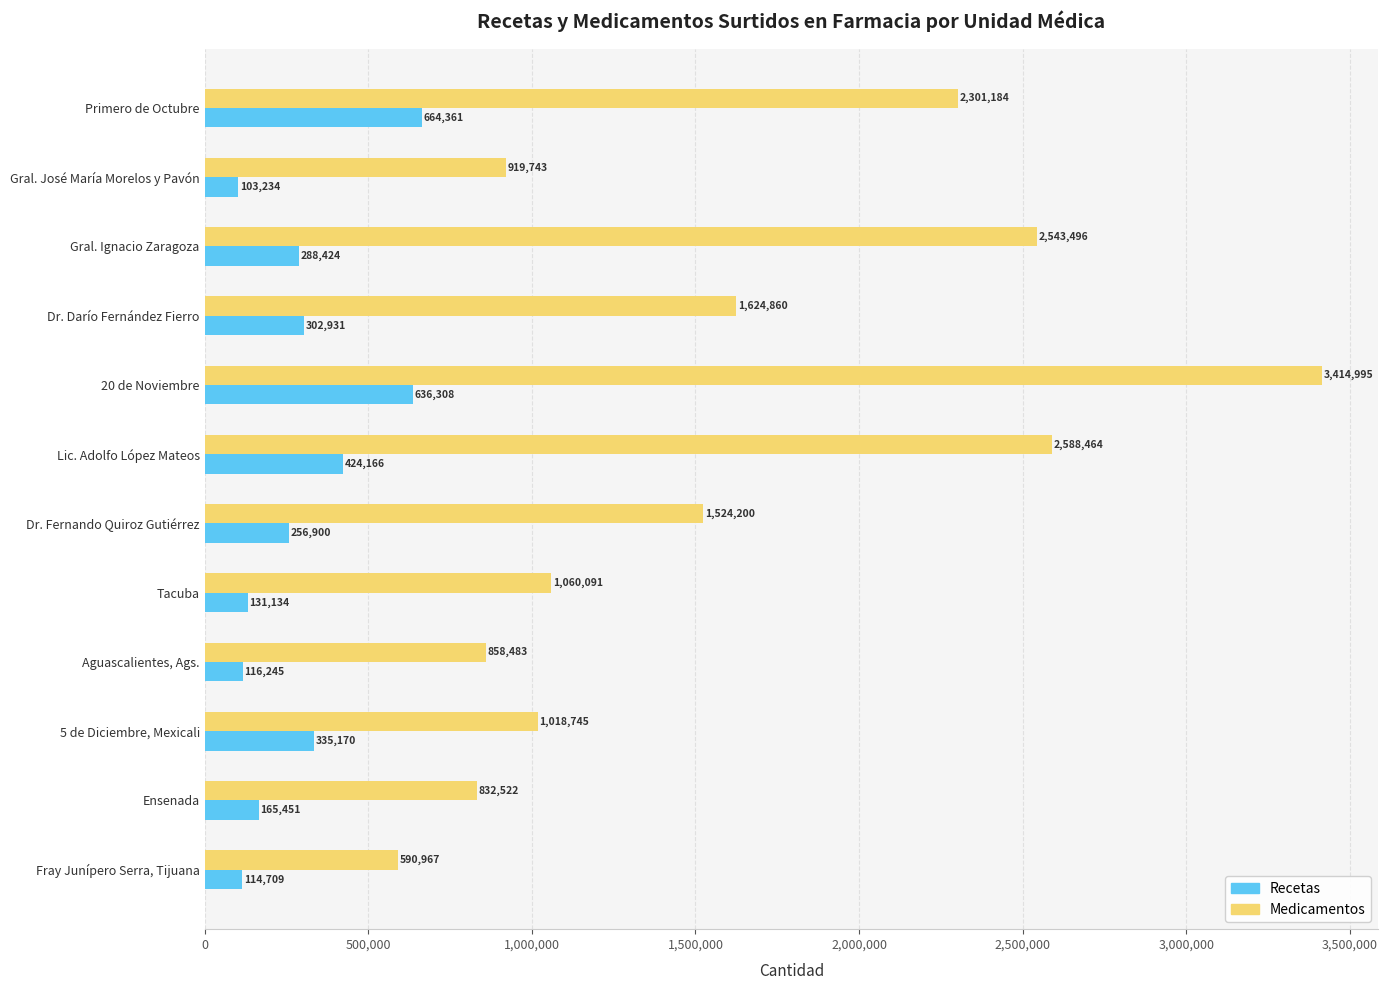

What is the difference between the maximum and minimum values in the Medicamentos series?

2824028